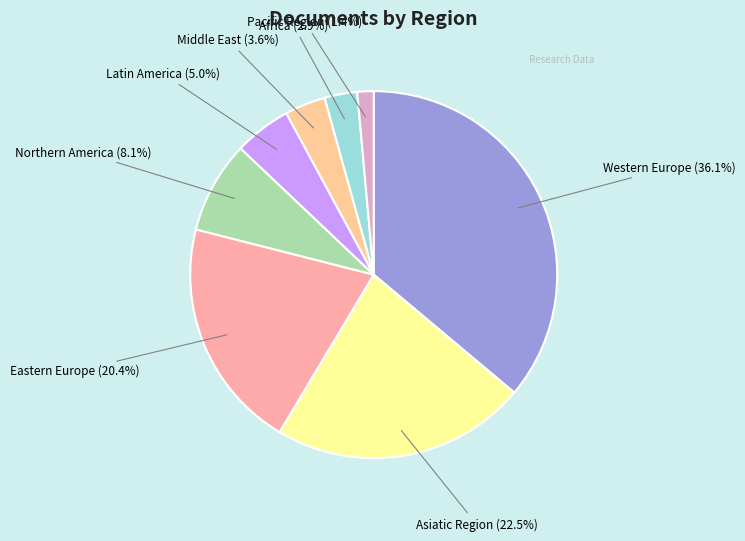

Approximately how many times larger is the value at Asiatic Region compared to Northern America?

2.8